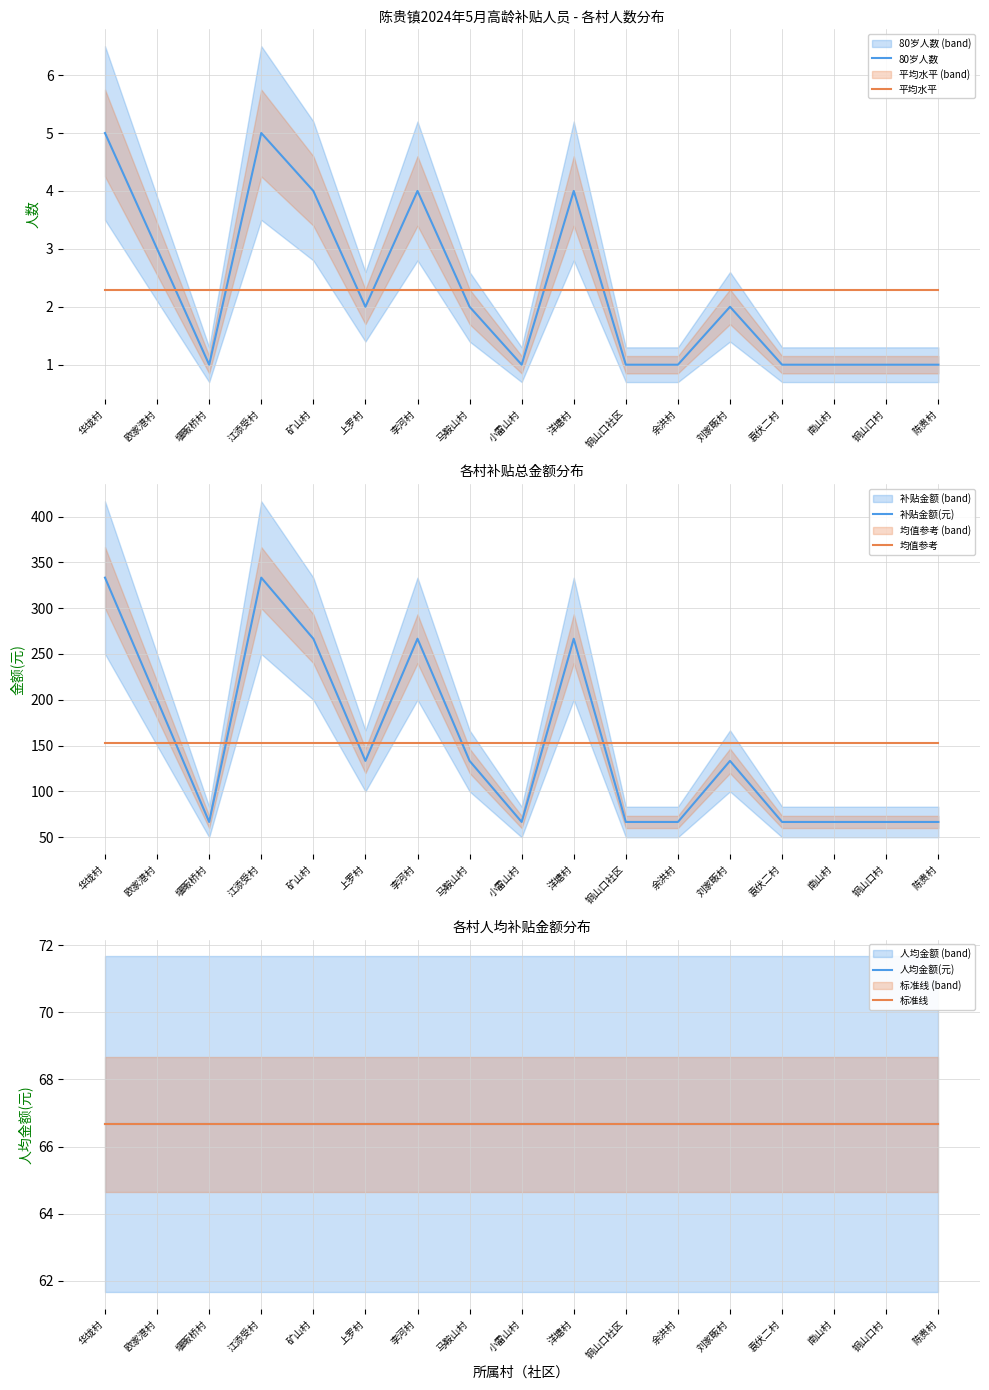

True or false: 平均水平 and 补贴金额(元) intersect in this chart.

False